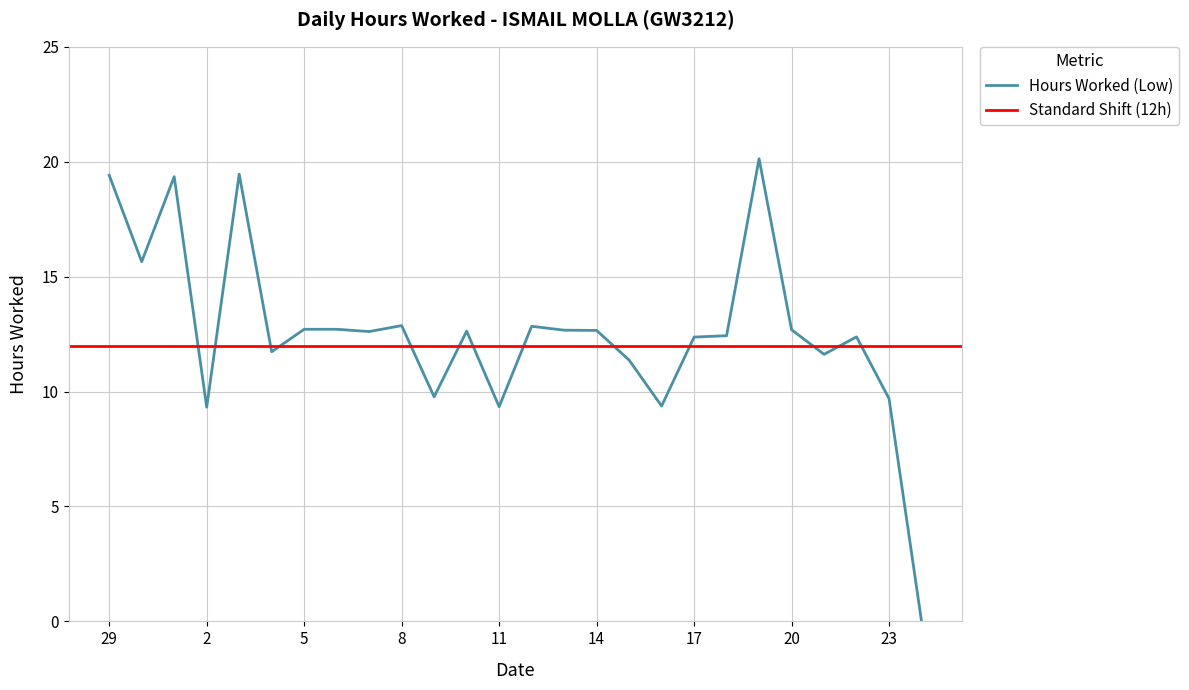

How many interior local valleys (lower than both neighbors) does the data have?

8